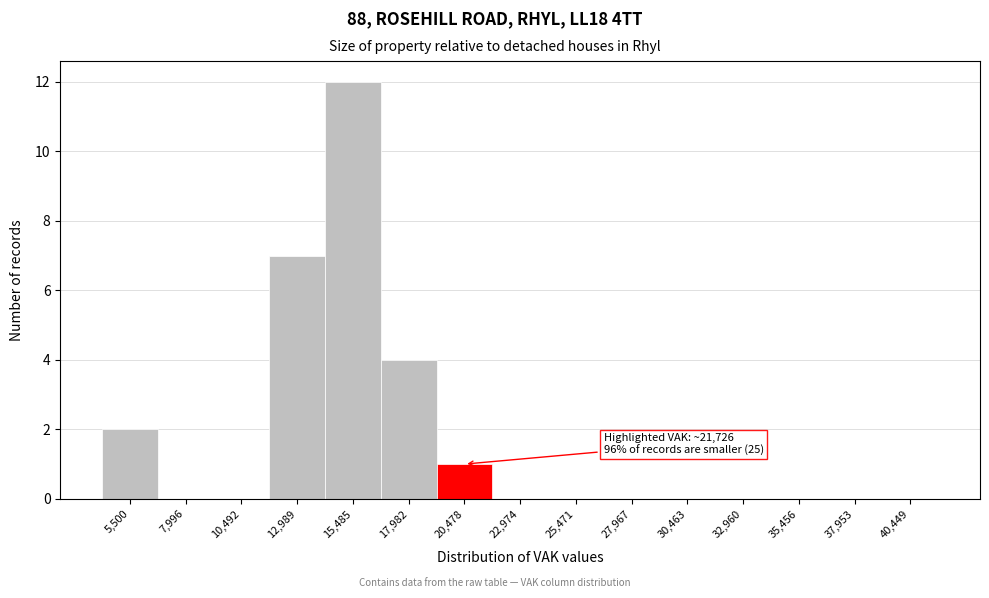

Reading left to right, transcribe all the data shown in this chart.

5,500=2	7,996=0	10,492=0	12,989=7	15,485=12	17,982=4	20,478=1	22,974=0	25,471=0	27,967=0	30,463=0	32,960=0	35,456=0	37,953=0	40,449=0